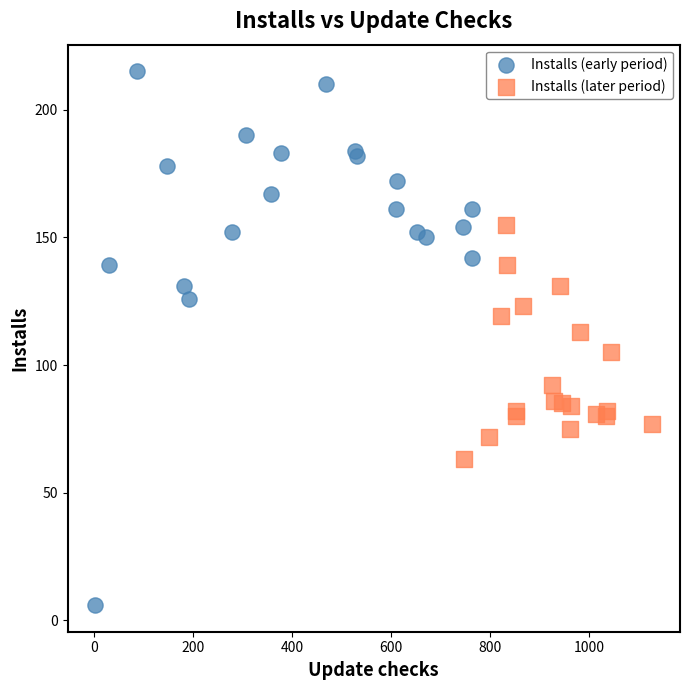

Which series has the widest spread of Y values?

Installs (early period)